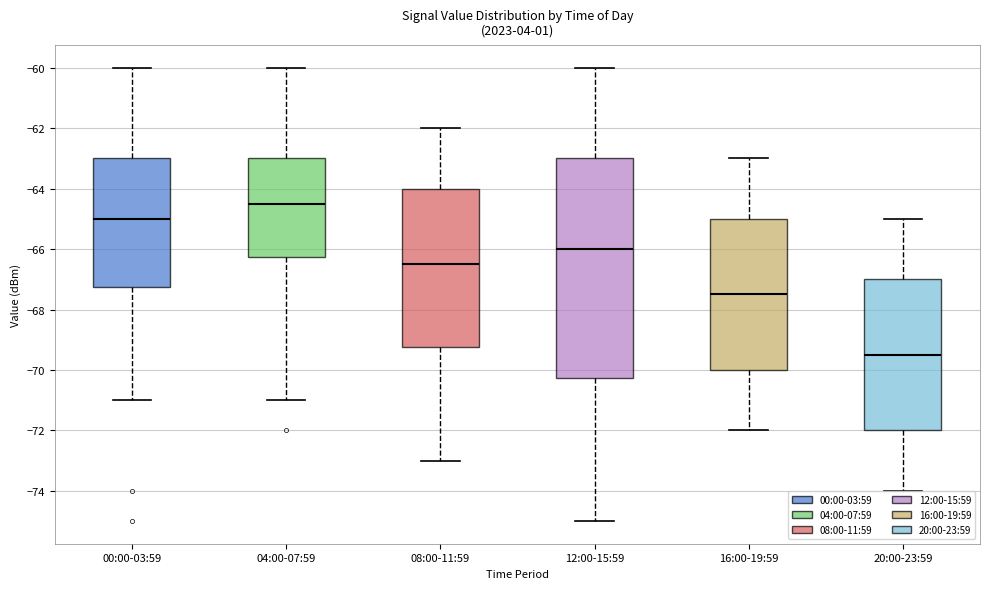

Where is the upper edge of the box for 08:00-11:59 on the y-axis? The values are not printed on the chart, so give them approximately, as read against the axis.

-64.0